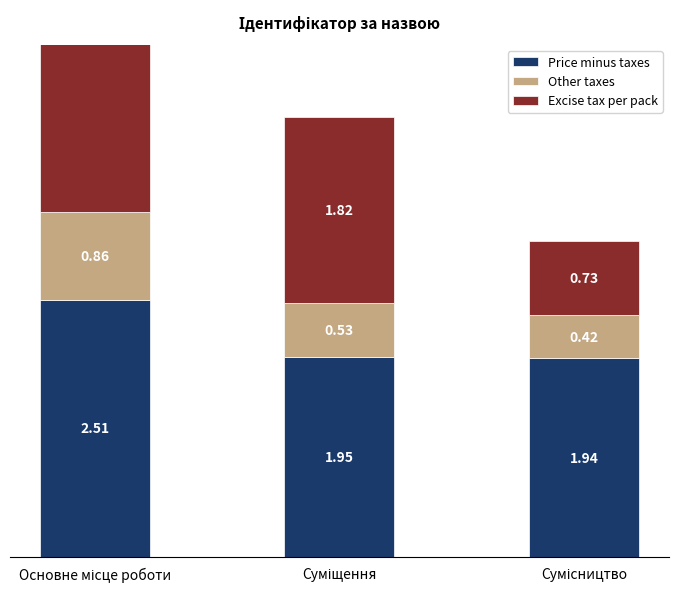

How many distinct data groups are displayed?

3